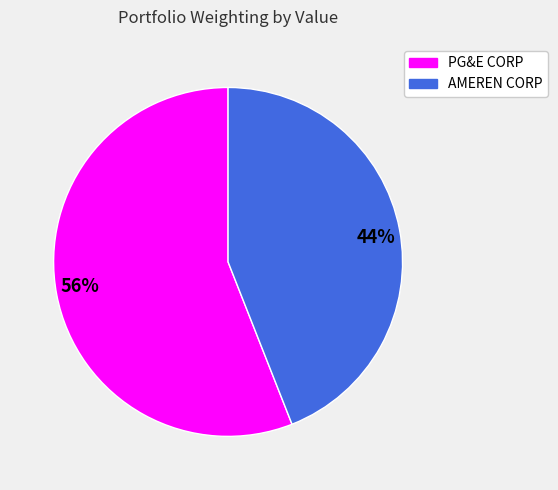

To the nearest percent, what is the average slice percentage?

50%